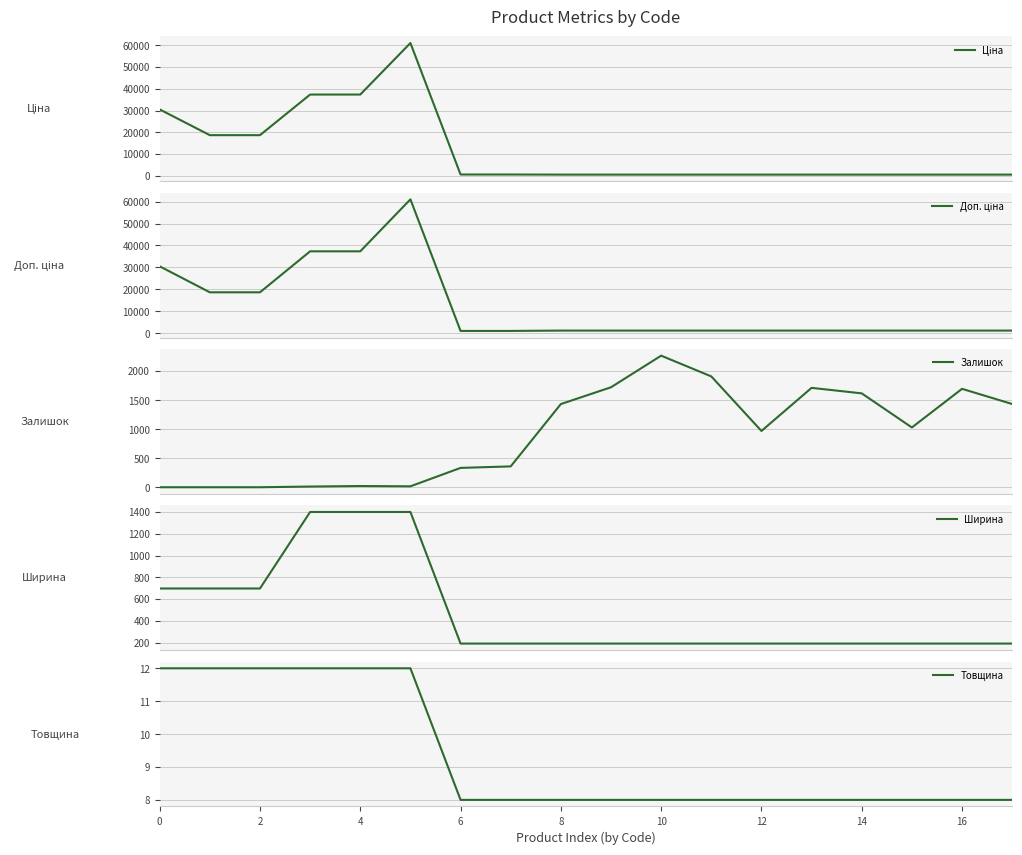

Reading right to left, list all the values displayed in this chart.

Ціна: 535.4	535.4	535.4	535.4	535.4	535.4	535.4	535.4	535.4	535.4	586.0	586.0	61024.7	37343.0	37343.0	18671.5	18671.5	30512.3
Доп. ціна: 1227.2	1227.2	1227.2	1227.2	1227.2	1227.2	1227.2	1227.2	1227.2	1227.2	1074.5	1074.5	61024.7	37343.0	37343.0	18671.5	18671.5	30512.3
Залишок: 1433.0	1694.0	1029.0	1616.0	1711.0	969.0	1908.0	2265.0	1721.0	1432.0	359.0	333.0	16.0	21.0	12.0	0.0	0.0	0.0
Ширина: 191.0	191.0	191.0	191.0	191.0	191.0	191.0	191.0	191.0	191.0	191.0	191.0	1400.0	1400.0	1400.0	697.0	697.0	697.0
Товщина: 8.0	8.0	8.0	8.0	8.0	8.0	8.0	8.0	8.0	8.0	8.0	8.0	12.0	12.0	12.0	12.0	12.0	12.0